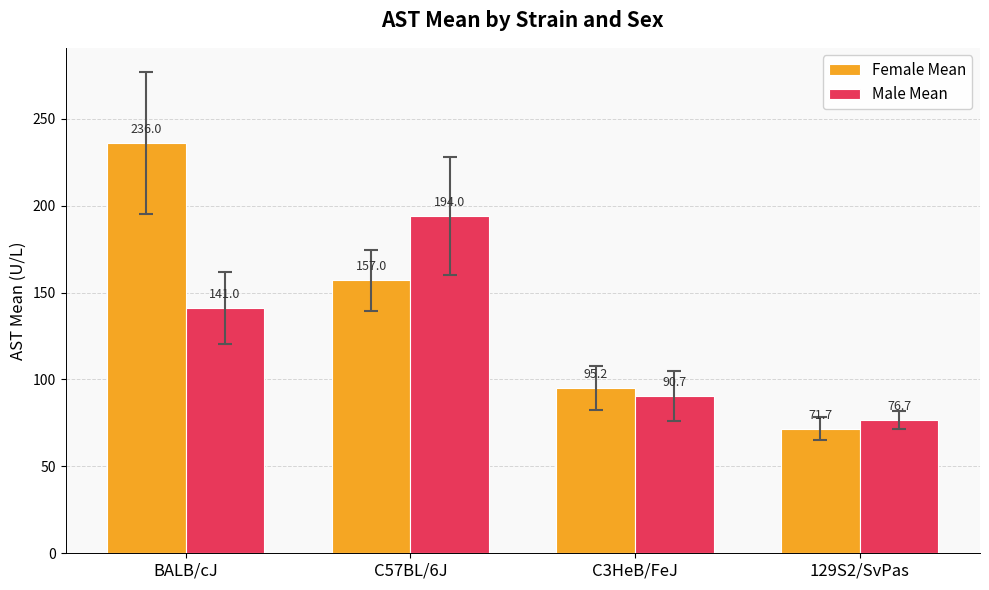

What is the sum of all Female Mean values?

559.9